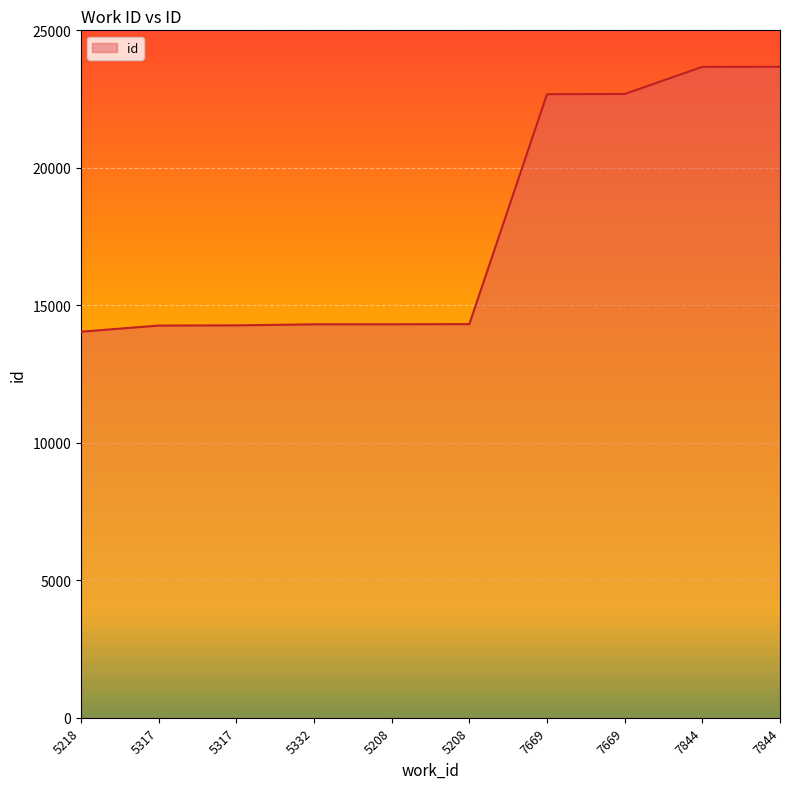

List the labels in order of value, largest first.

7844, 7844, 7669, 7669, 5208, 5208, 5332, 5317, 5317, 5218